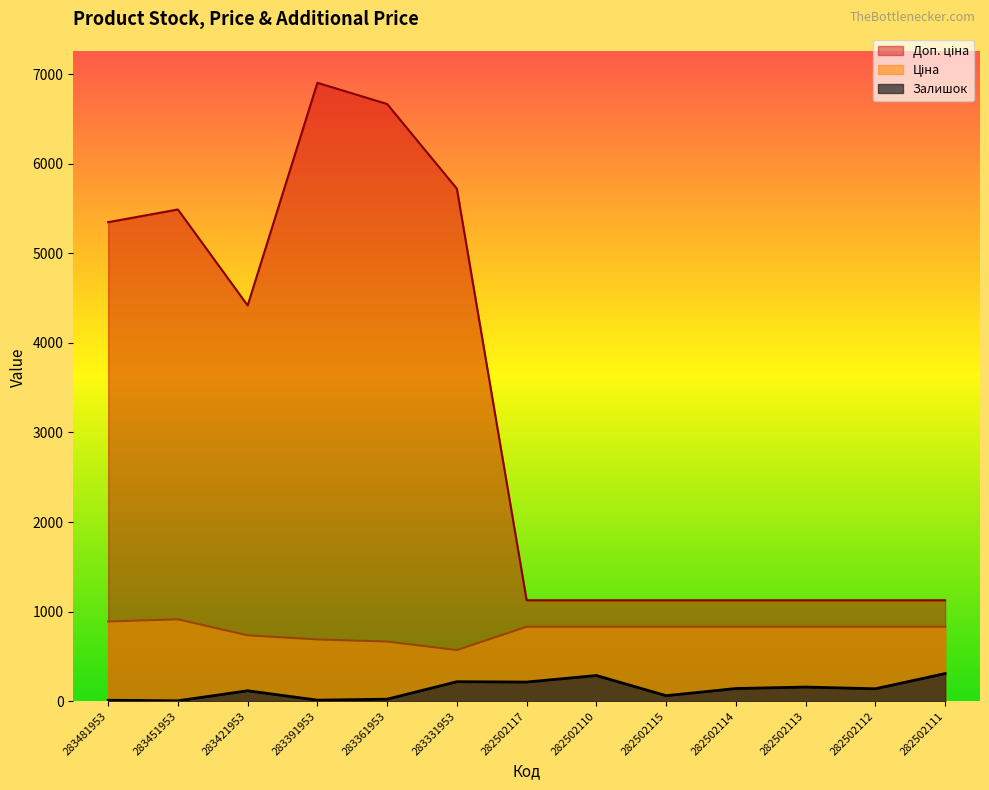

What is the difference between the maximum and minimum values in the Доп. ціна series?

5774.4